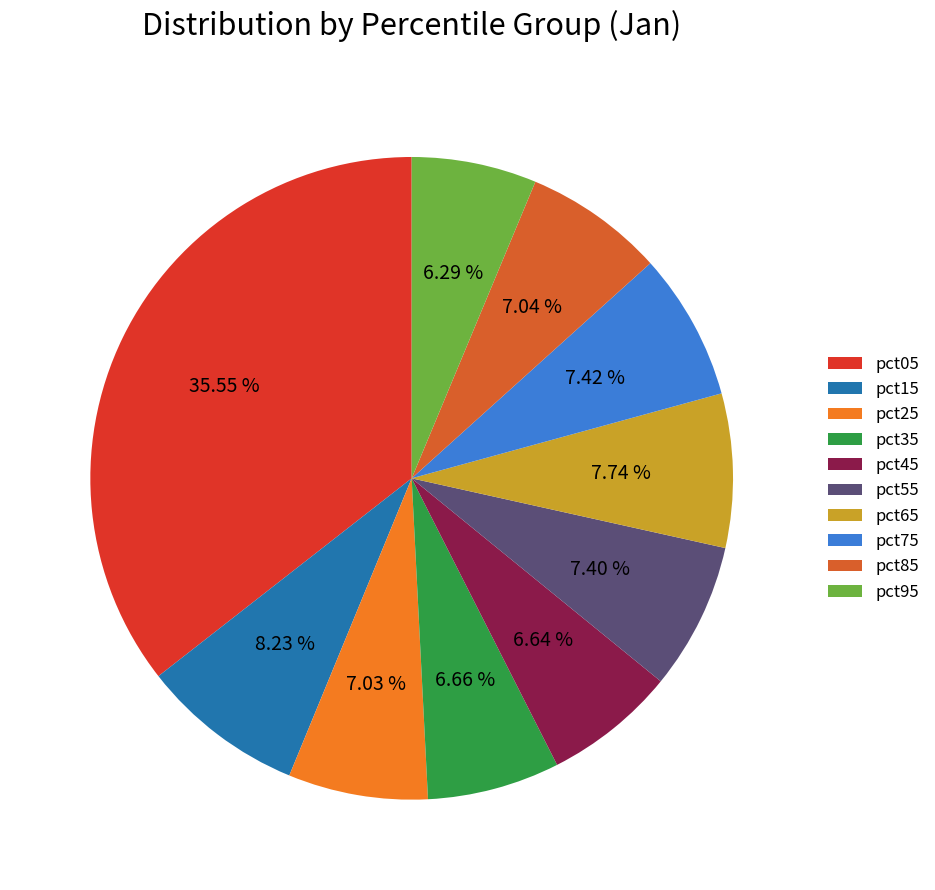

What percentage is the pct05 slice, to the nearest percent?

36%